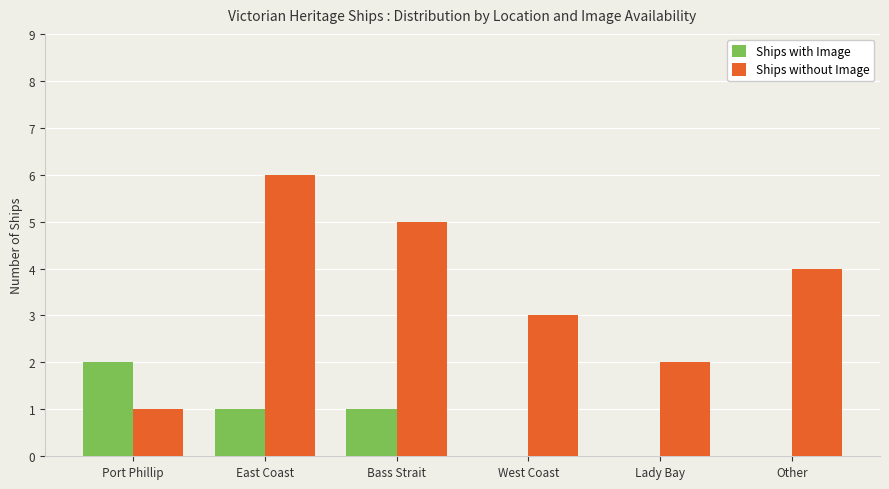

Reading left to right, list all the values displayed in this chart.

Ships with Image: 2	1	1	0	0	0
Ships without Image: 1	6	5	3	2	4